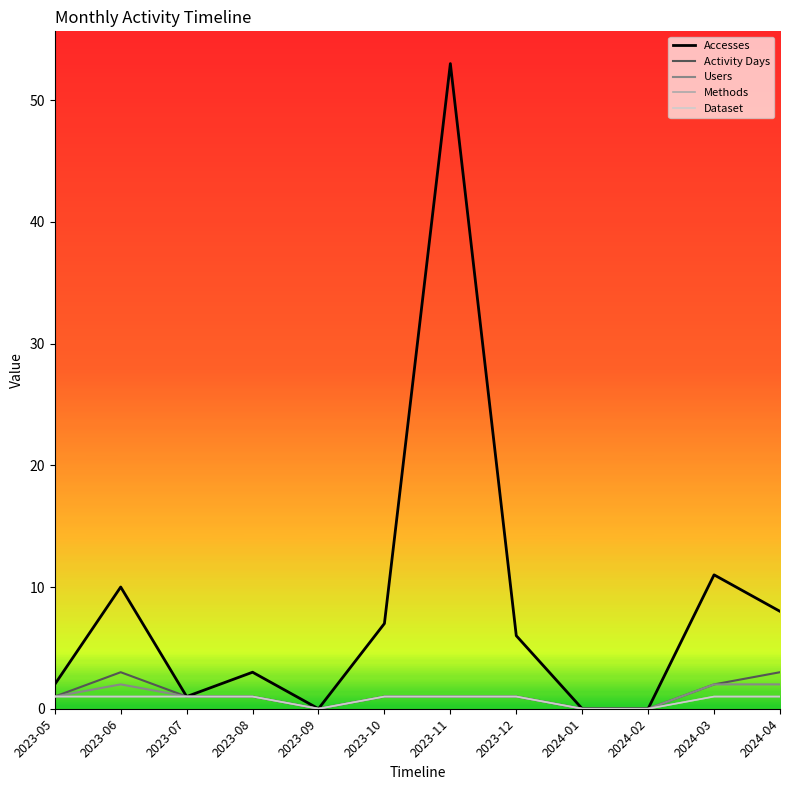

The value of Dataset at 2024-01 is -1. True or false?

False